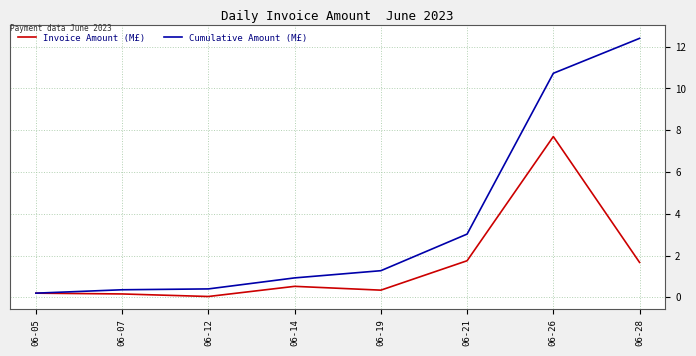

Which series has the largest range (max minus min)?

Cumulative Amount (M£)